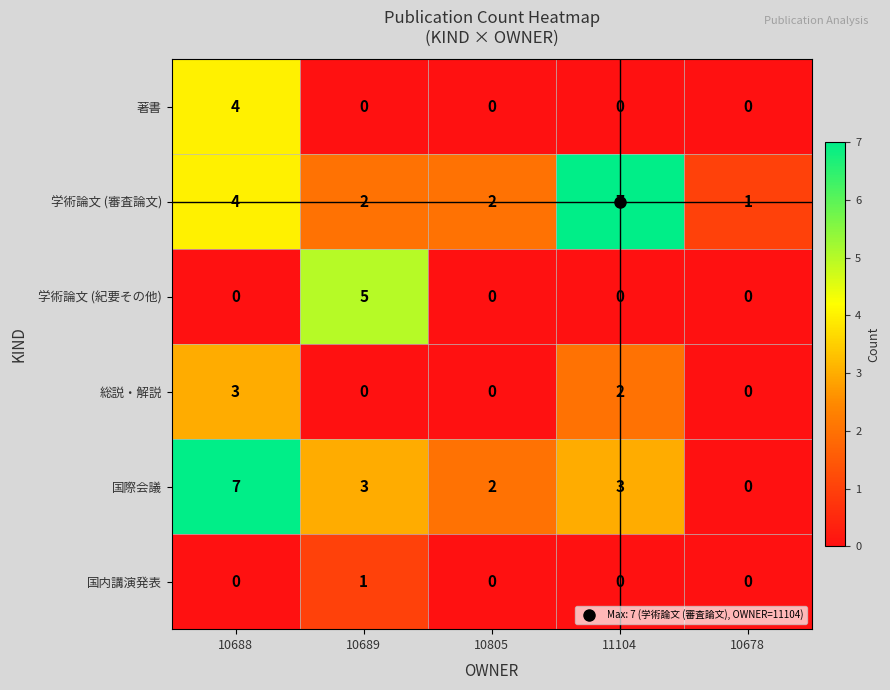

How many 著書 values are between 0 and 1?

4